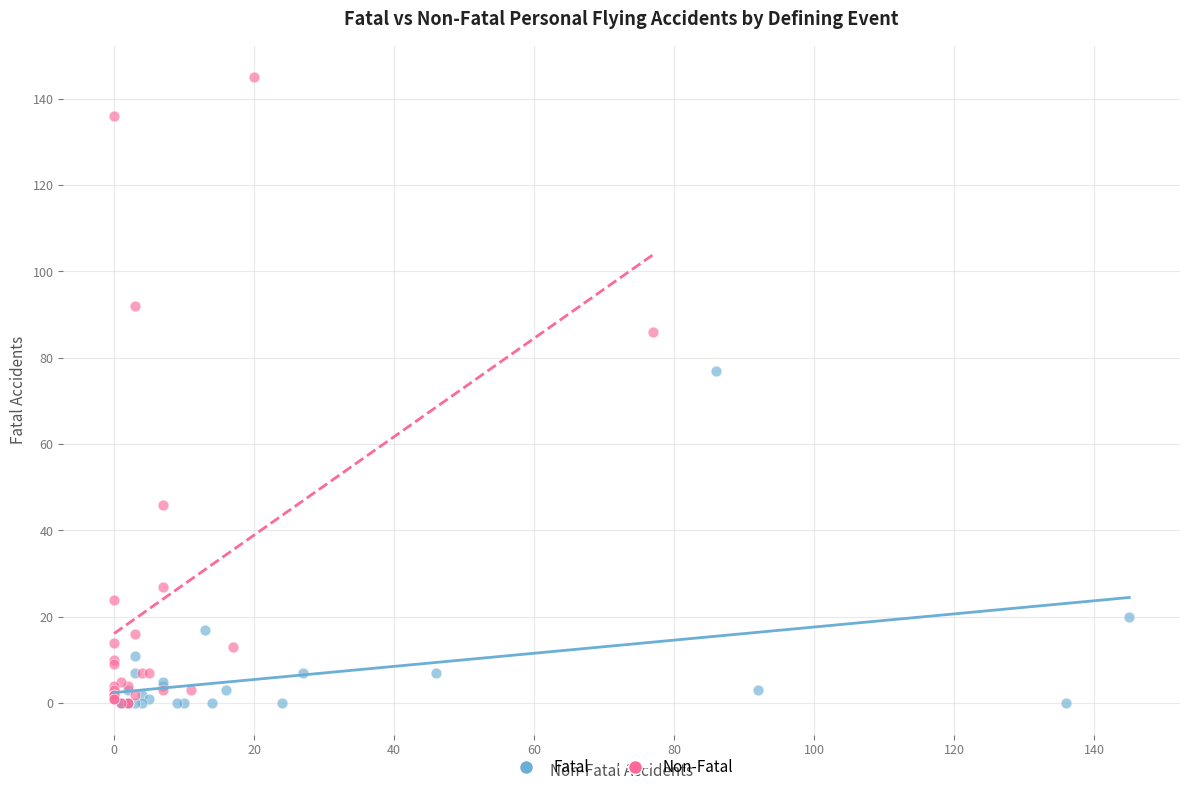

Which series reaches the maximum Y coordinate?

Non-Fatal